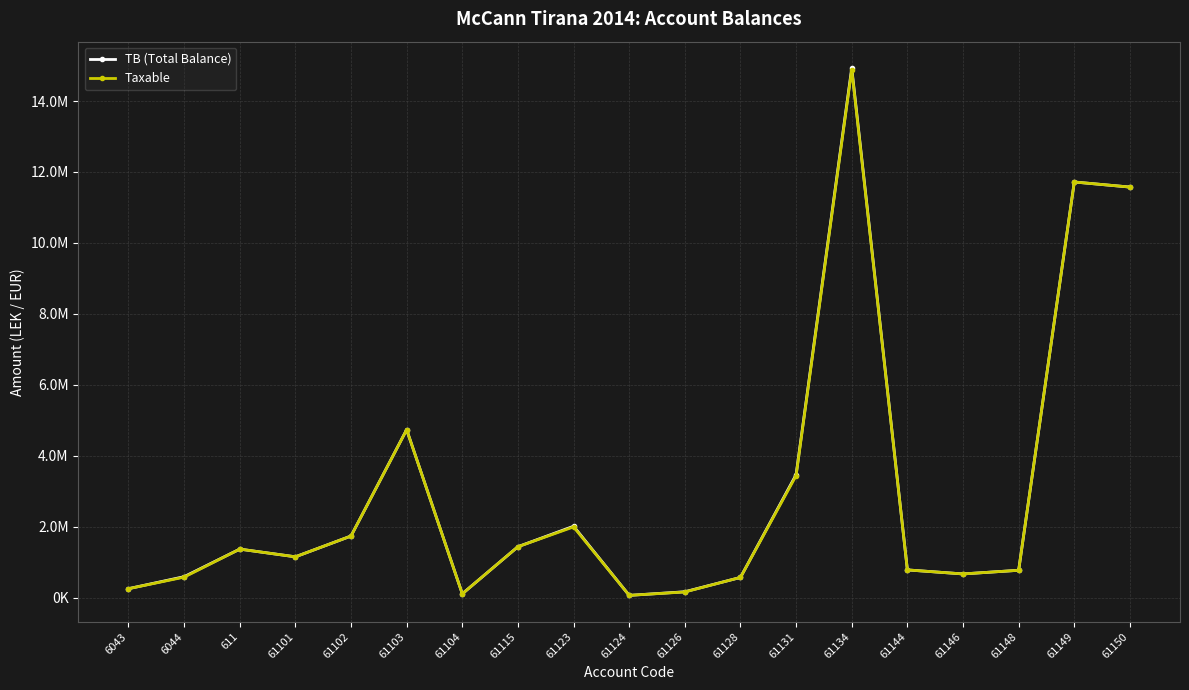

Reading right to left, extract all data points from this chart.

TB (Total Balance): 61150=11574631.1	61149=11717876.6	61148=769080.9	61146=666085.5	61144=779642.1	61134=14931158.8	61131=3465988.5	61128=567460.5	61126=163090.0	61124=61813.2	61123=2010362.2	61115=1434003.2	61104=105900.0	61103=4735066.9	61102=1735151.5	61101=1149043.7	611=1366068.5	6044=588118.9	6043=250227.1
Taxable: 61150=11574631.1	61149=11717876.6	61148=769080.9	61146=666085.5	61144=779642.1	61134=14887859.8	61131=3437988.5	61128=567460.5	61126=157990.0	61124=61813.2	61123=1991862.2	61115=1433753.2	61104=105900.0	61103=4731146.9	61102=1735151.5	61101=1149043.7	611=1366068.5	6044=575296.9	6043=250227.1